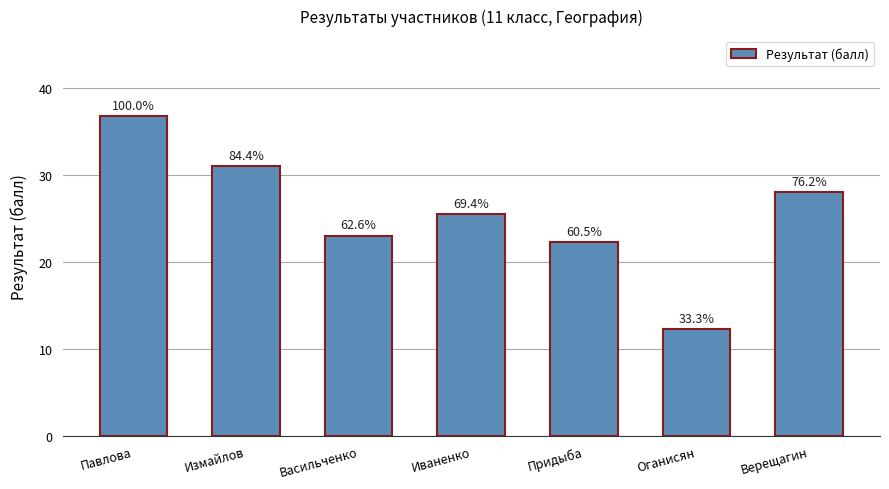

Are the bars horizontal?

No